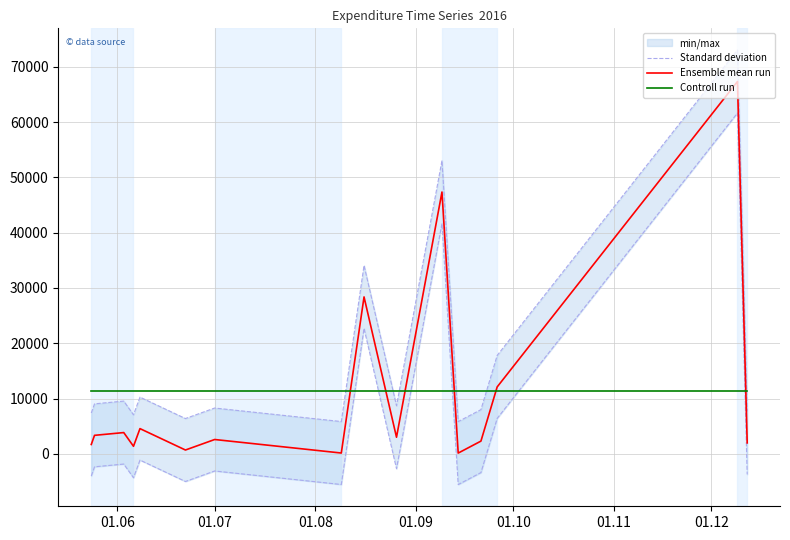

What position from the left is 01.07?

7